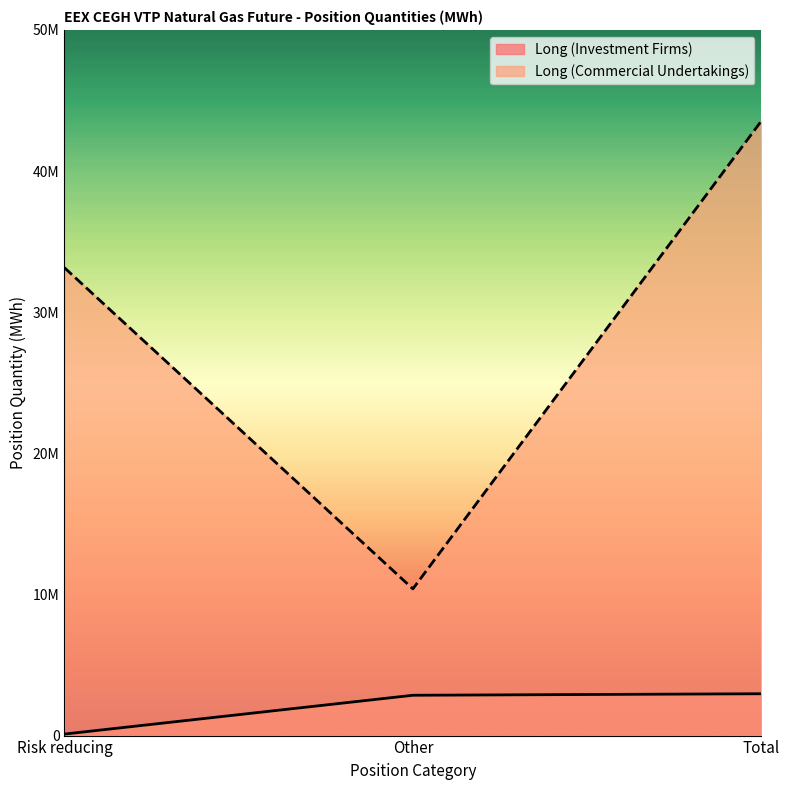

What is the difference between the highest and lowest values at Other?

7538369